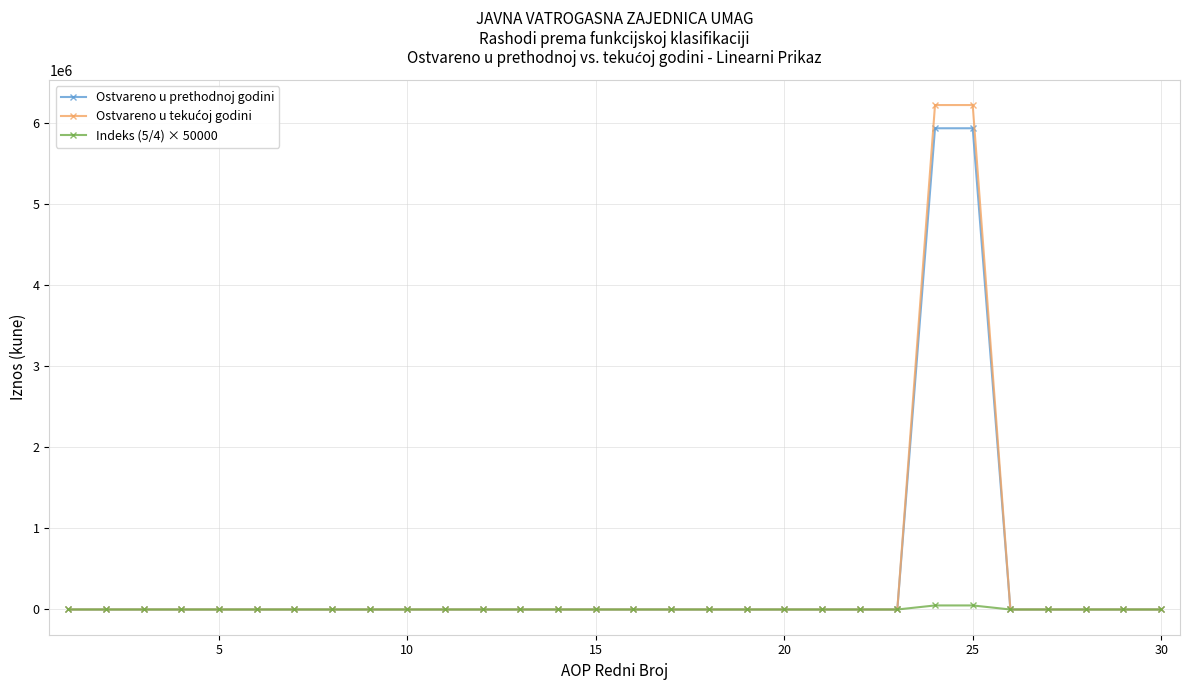

What is the greatest value displayed?

6218527